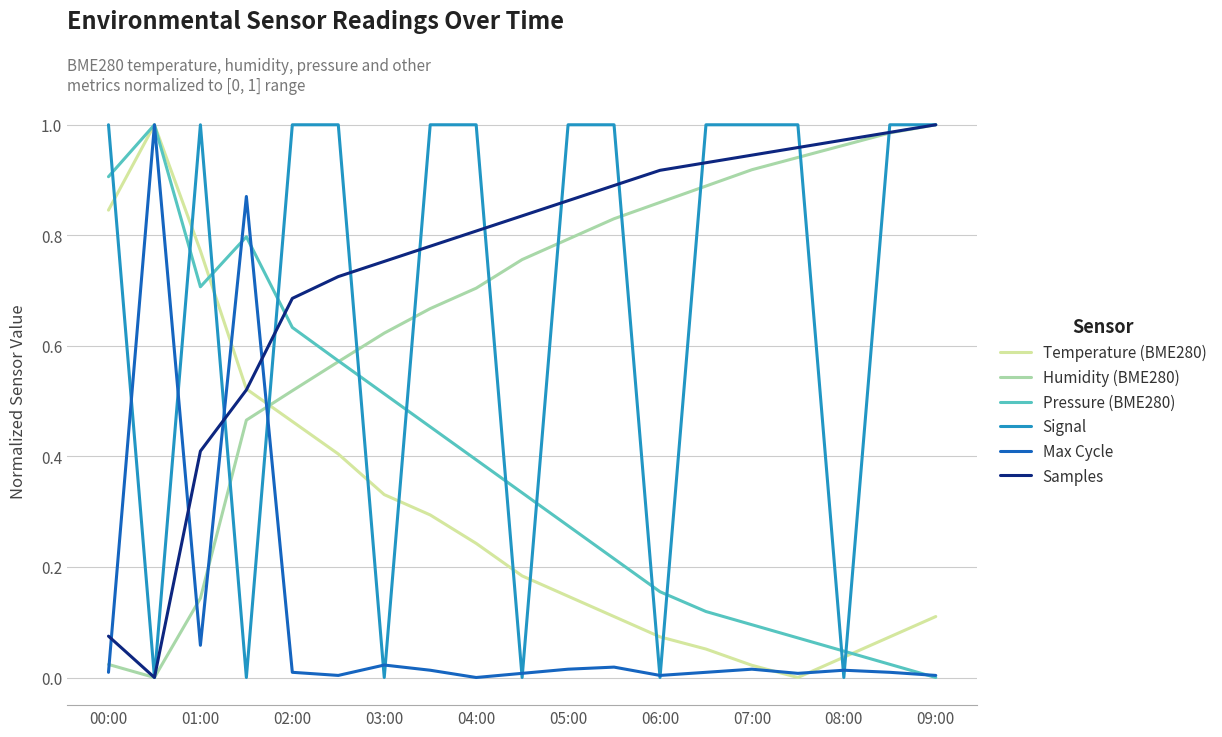

True or false: Humidity (BME280) and Temperature (BME280) intersect in this chart.

True